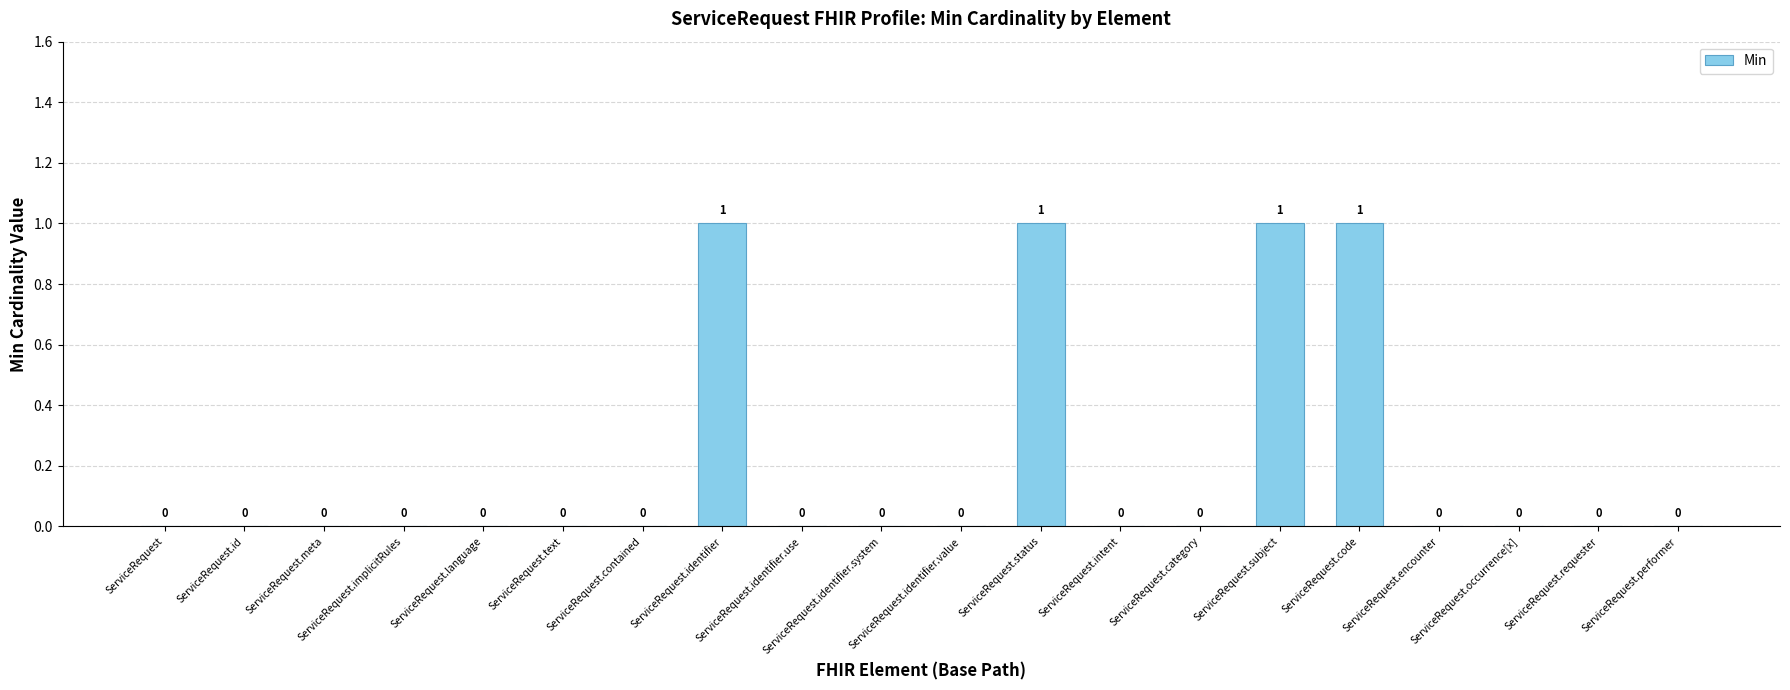

What is the sum of all values?

4